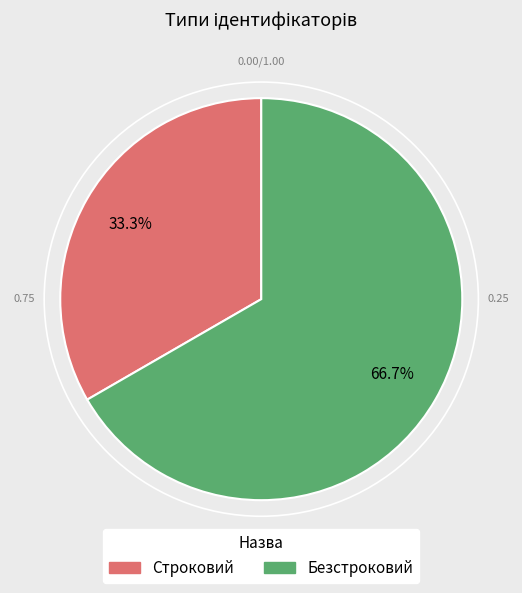

Is it true that Безстроковий is 67% of the pie?

True